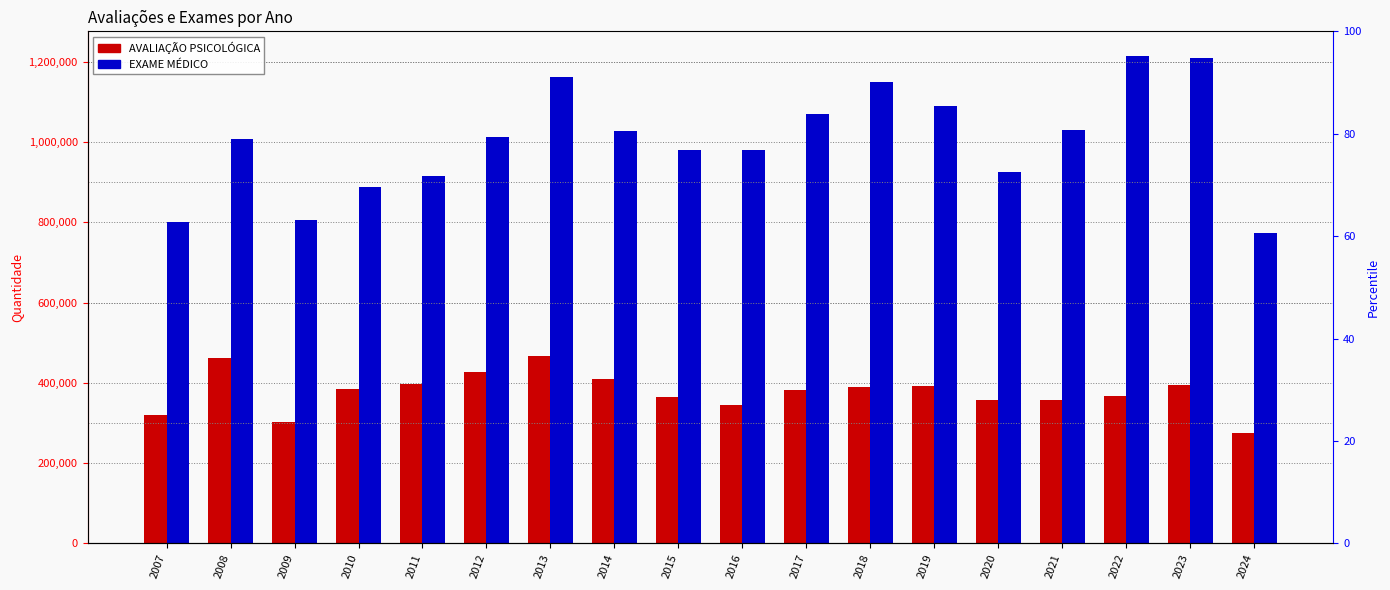

What is the average value of the AVALIAÇÃO PSICOLÓGICA series?

377260